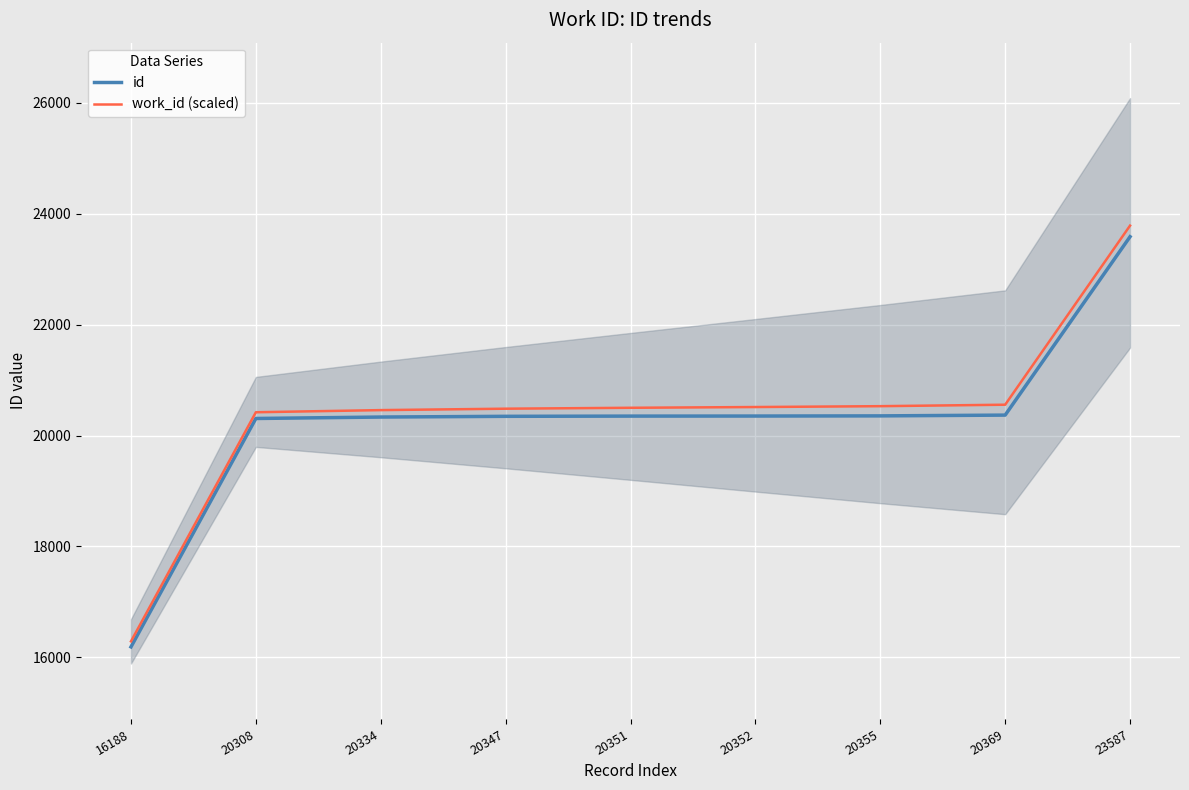

What is the total value across all series at 16188?

32476.0